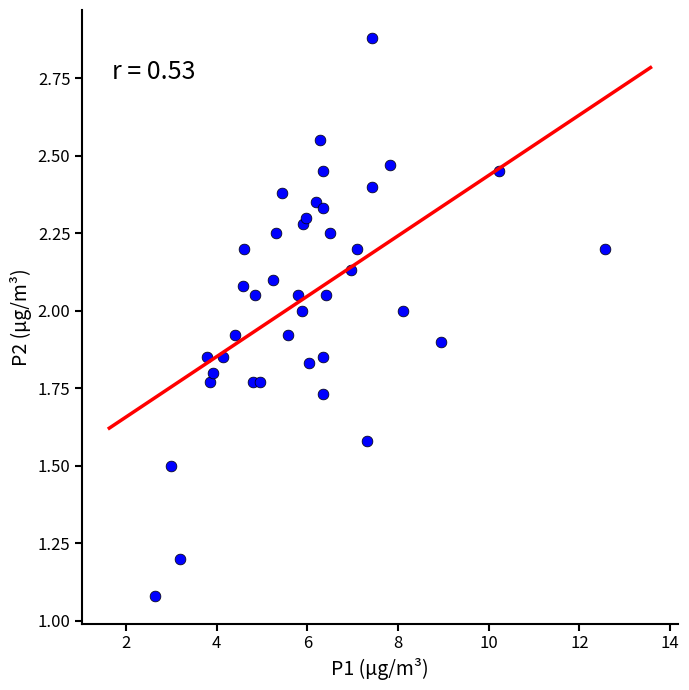

What is the range of X values (max minus min)?

9.9